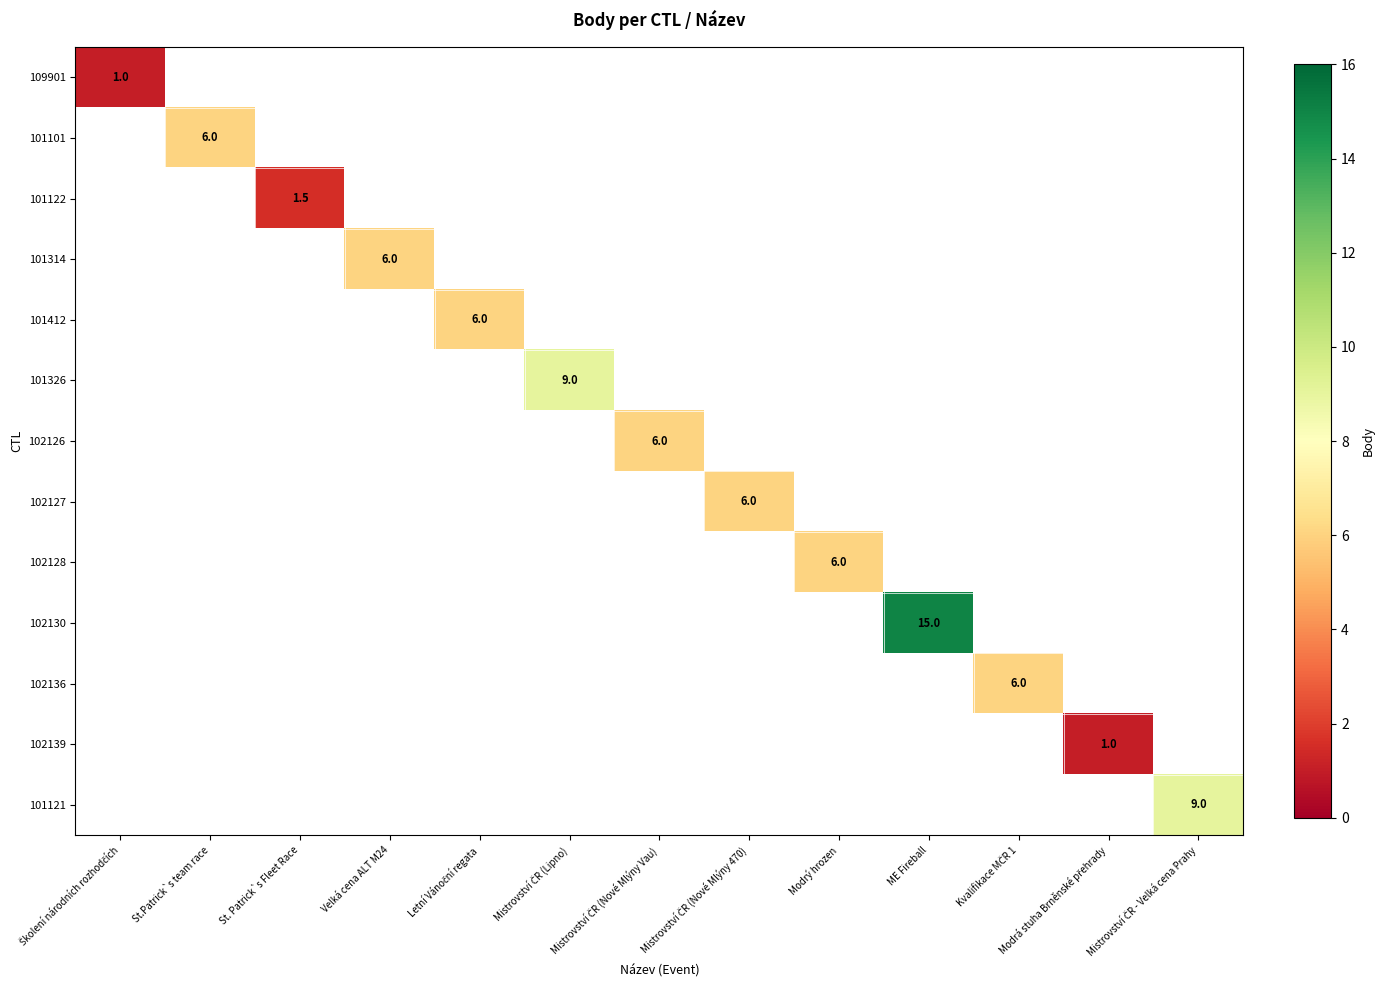

The 101122 series shows 2.0 at St. Patrick`s Fleet Race. True or false?

False